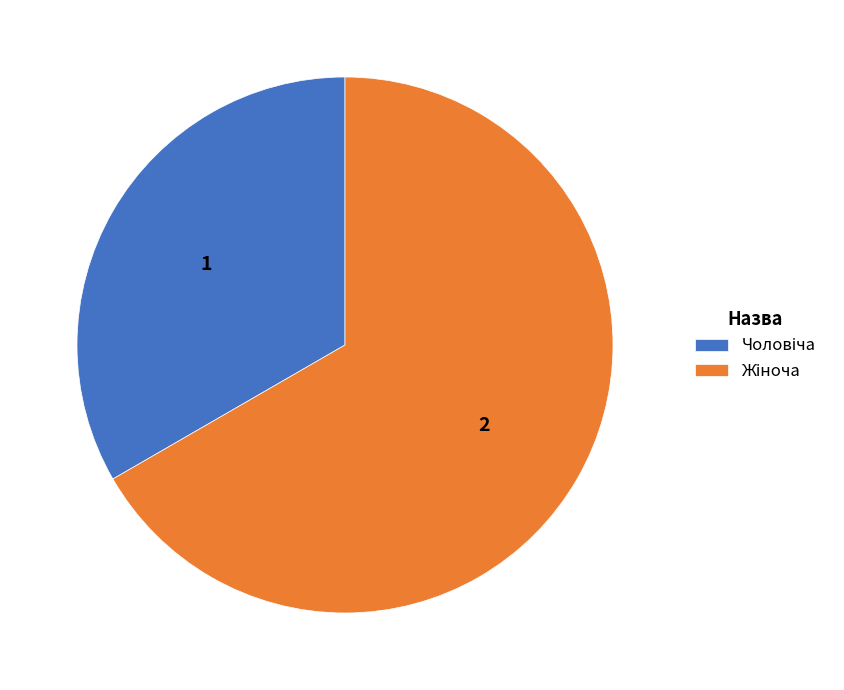

Is there any slice that represents more than half of the pie?

Yes